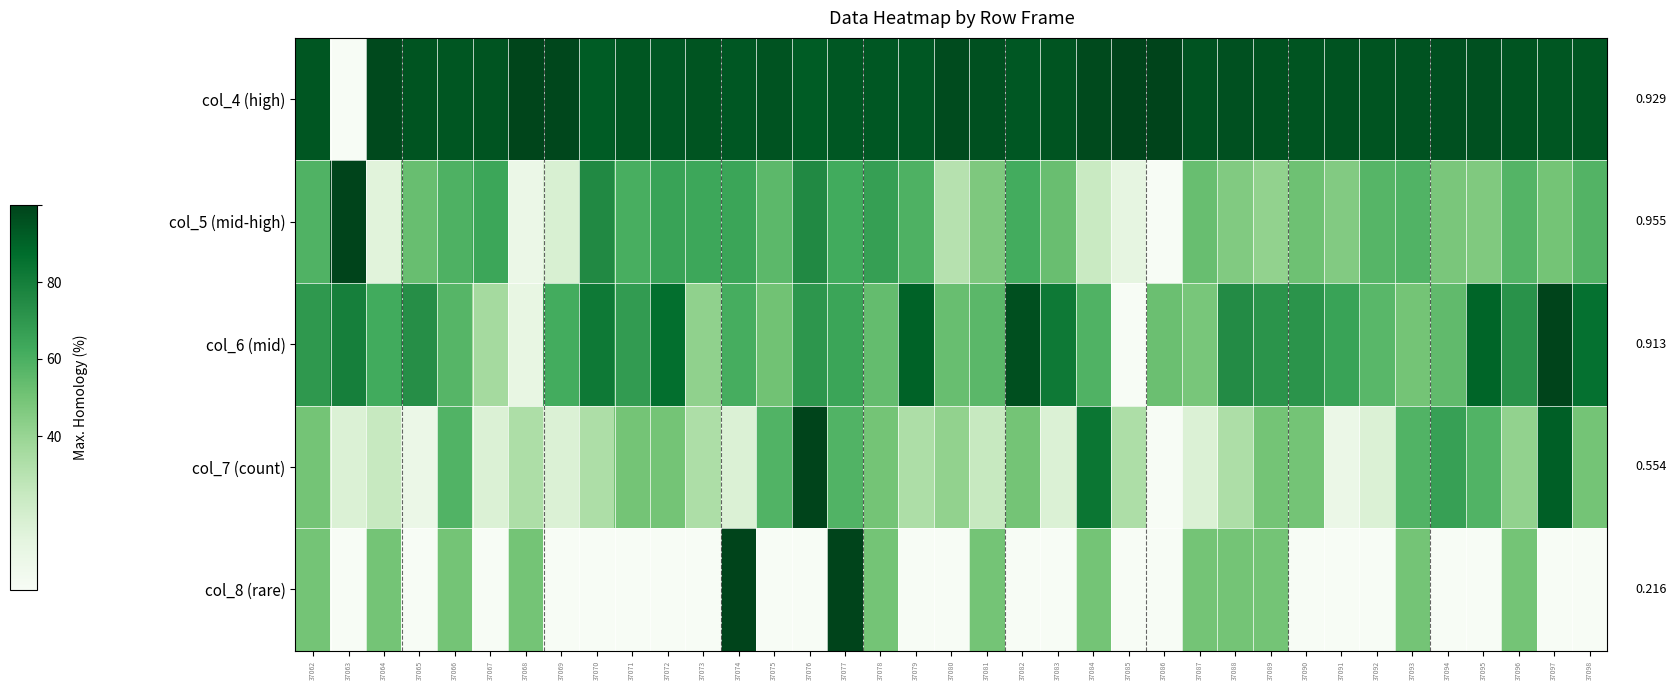

What is the approximate value of col_6 (mid) at 37066?

0.6